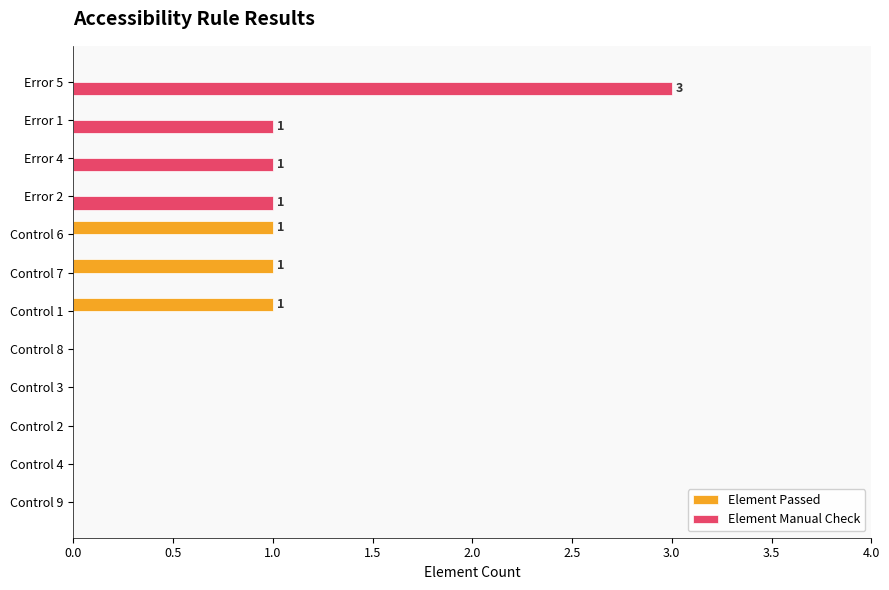

Which category has the highest value across all series?

Error 5